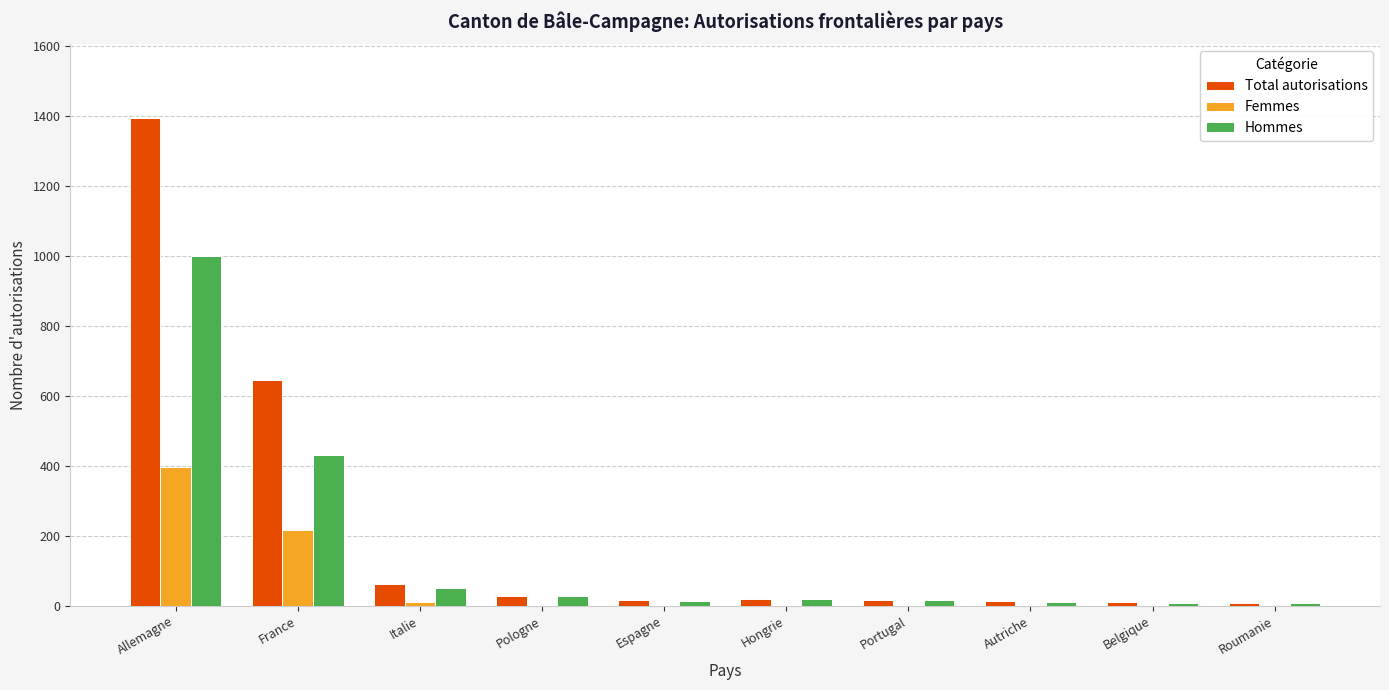

What is the maximum value shown in the chart?

1396